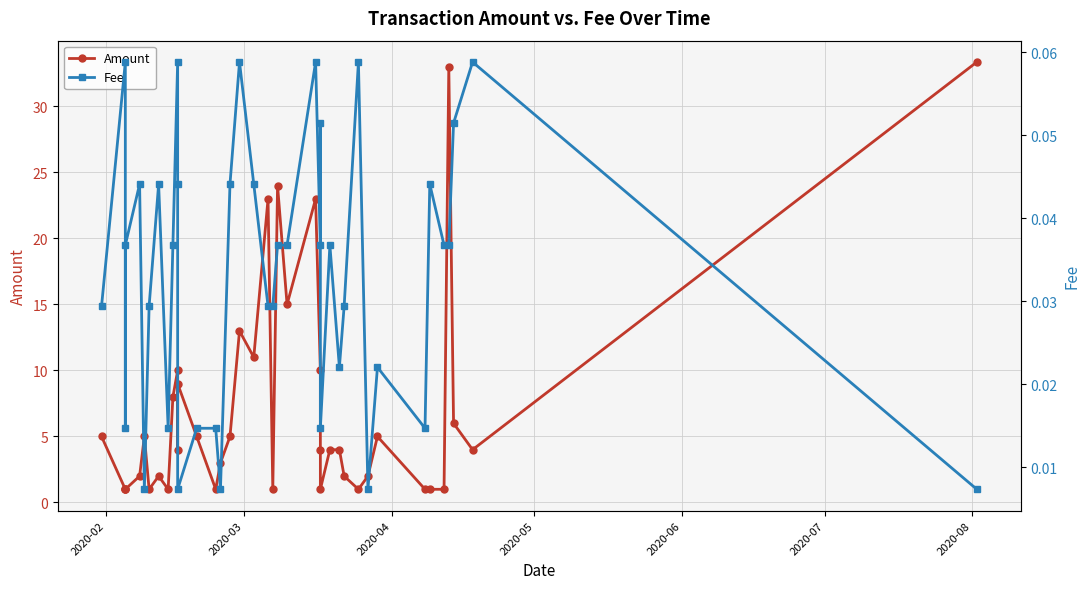

Reading left to right, list all the values displayed in this chart.

Amount: 5.0	1.0	1.0	1.0	2.0	5.0	1.0	2.0	1.0	8.0	10.0	4.0	9.0	5.0	1.0	3.0	5.0	13.0	11.0	23.0	1.0	24.0	15.0	23.0	10.0	4.0	1.0	4.0	4.0	2.0	1.0	2.0	5.0	1.0	1.0	1.0	33.0	6.0	4.0	33.4
Fee: 0.0	0.1	0.0	0.0	0.0	0.0	0.0	0.0	0.0	0.0	0.1	0.0	0.0	0.0	0.0	0.0	0.0	0.1	0.0	0.0	0.0	0.0	0.0	0.1	0.0	0.1	0.0	0.0	0.0	0.0	0.1	0.0	0.0	0.0	0.0	0.0	0.0	0.1	0.1	0.0